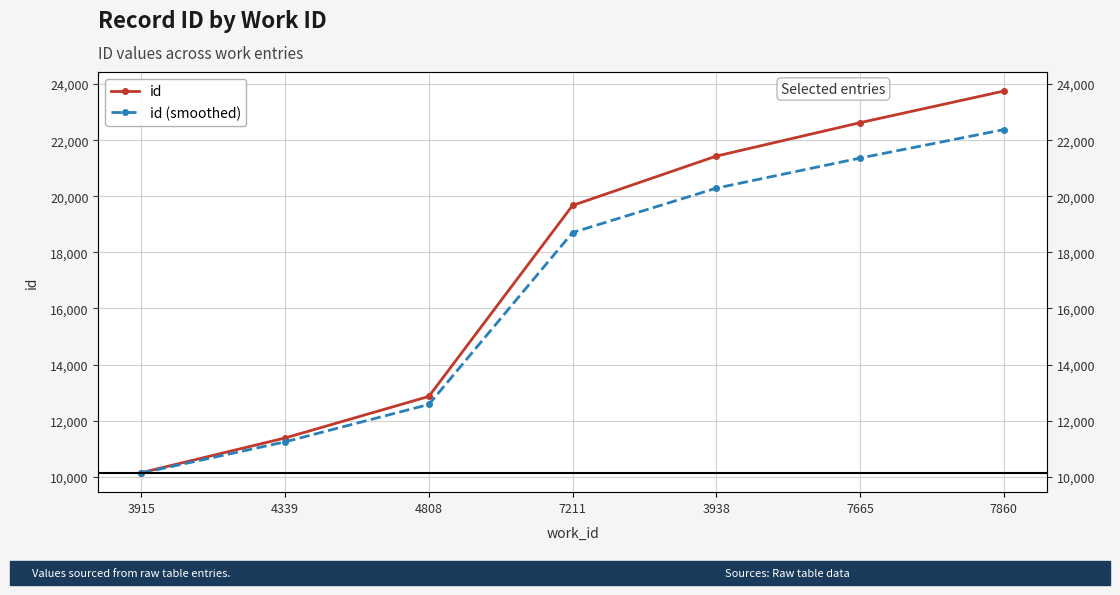

Read the id value at 4808.

12862.0